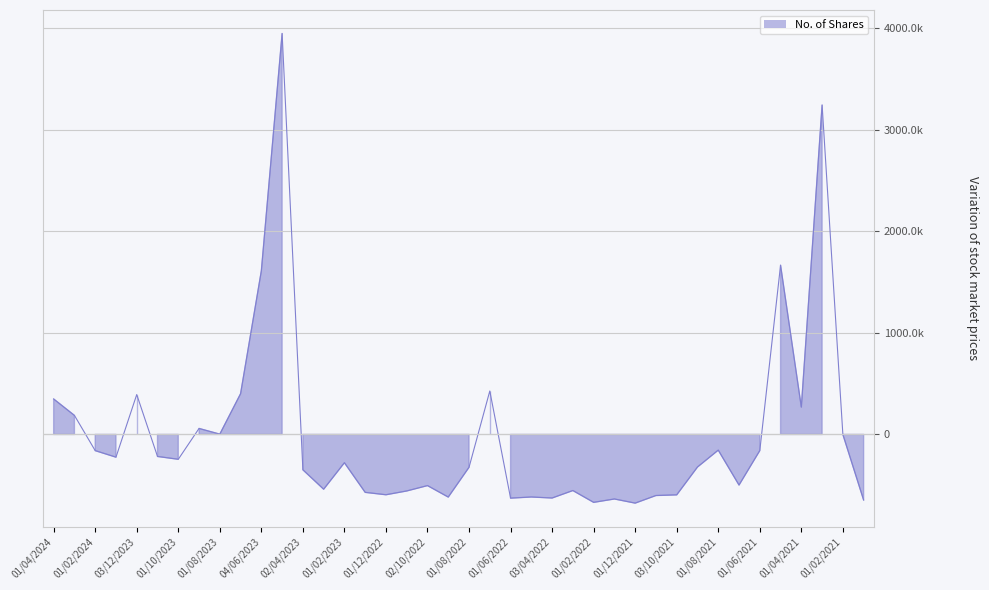

How many data points are less than -278731?

21